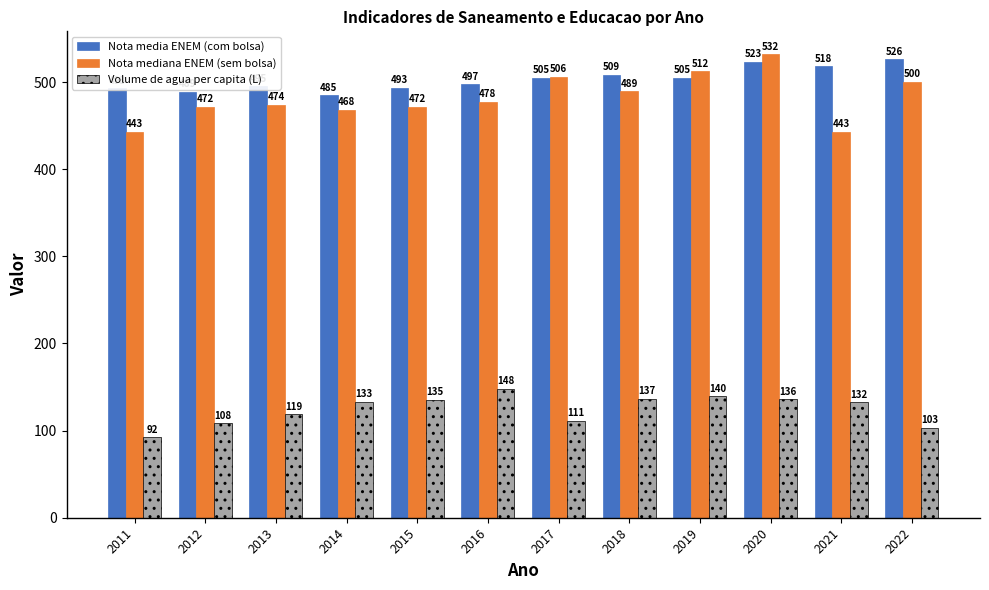

Which category has the lowest value in the Nota media ENEM (com bolsa) series?

2014